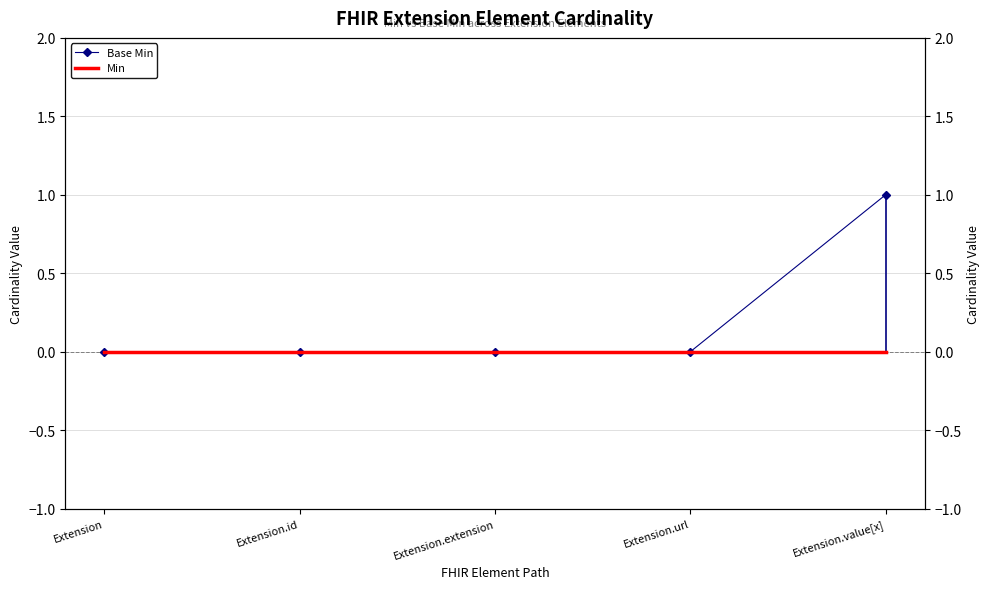

What is the label of the 4th point from the right?

Extension.id